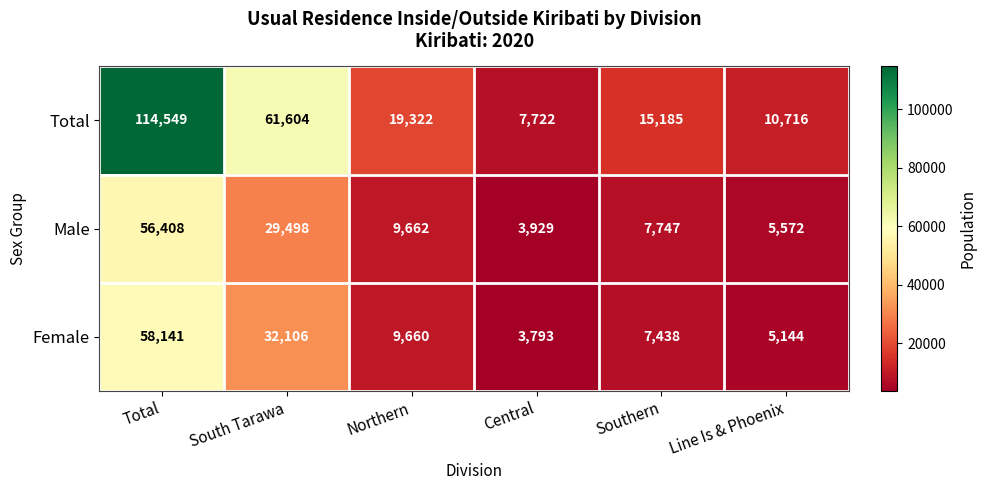

Read the Male value at Northern, to the nearest 50.

9650